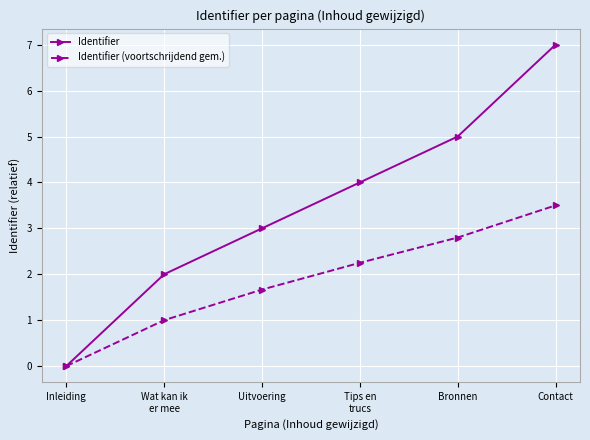

How many data points in Identifier (voortschrijdend gem.) are above 2?

3